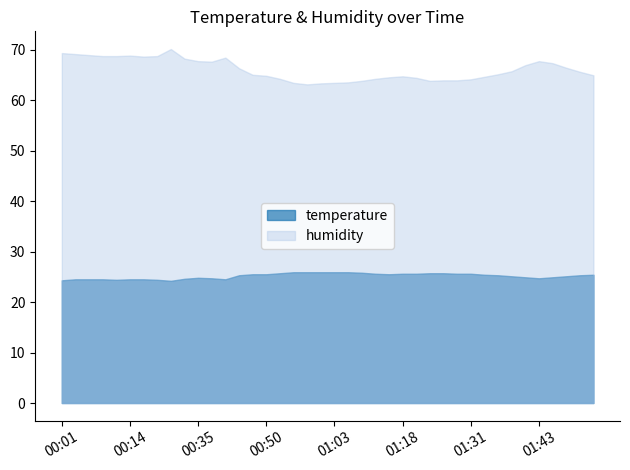

The value of humidity at 01:05 is 40.5. True or false?

False